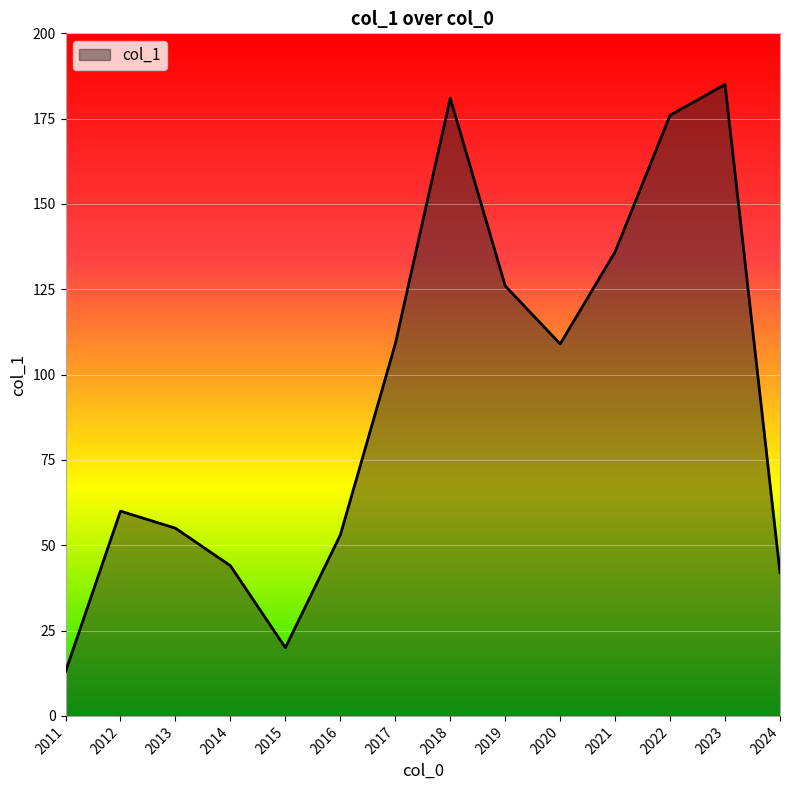

What is the sum of all values?

1309